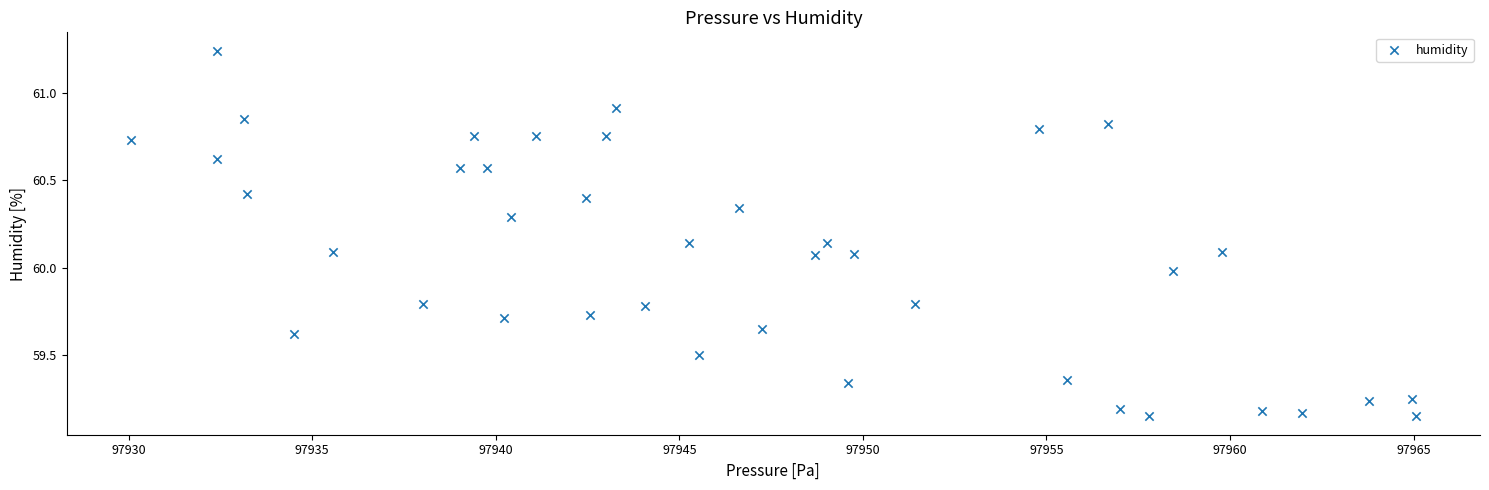

What is the range of Y values (max minus min)?

2.1